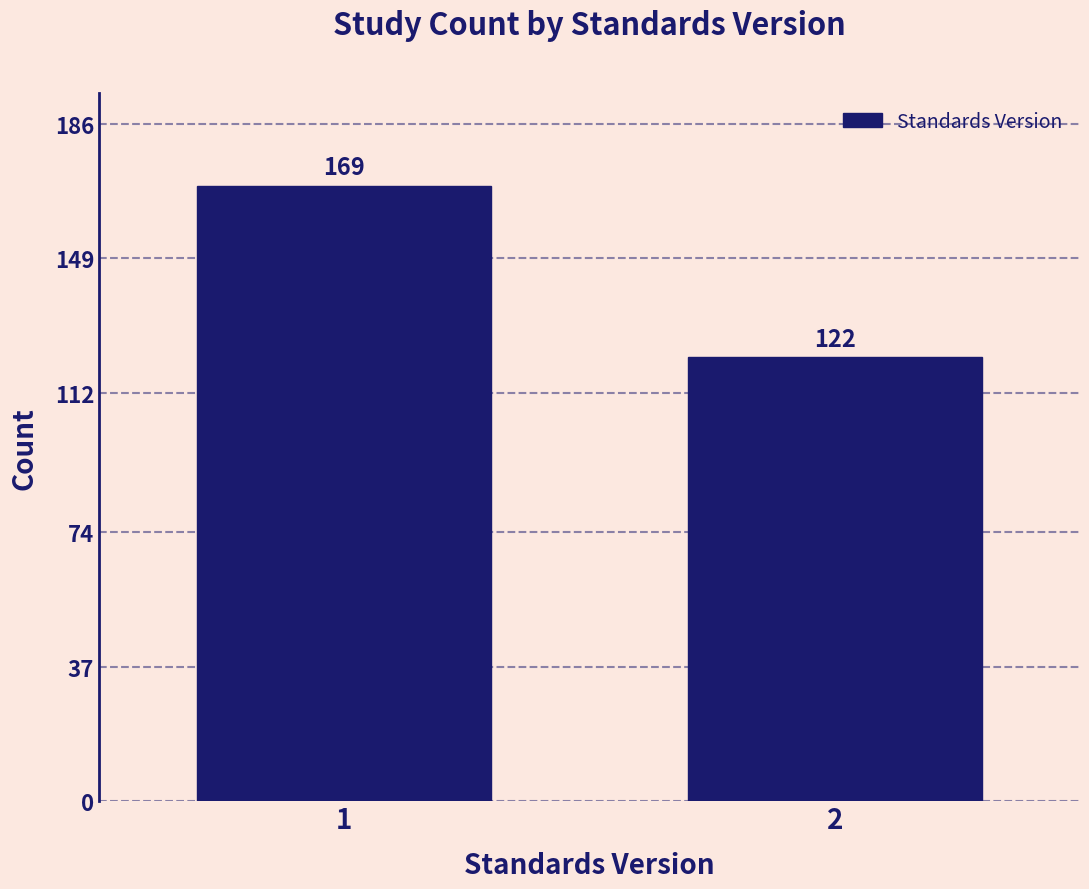

Reading right to left, list all the values displayed in this chart.

122	169